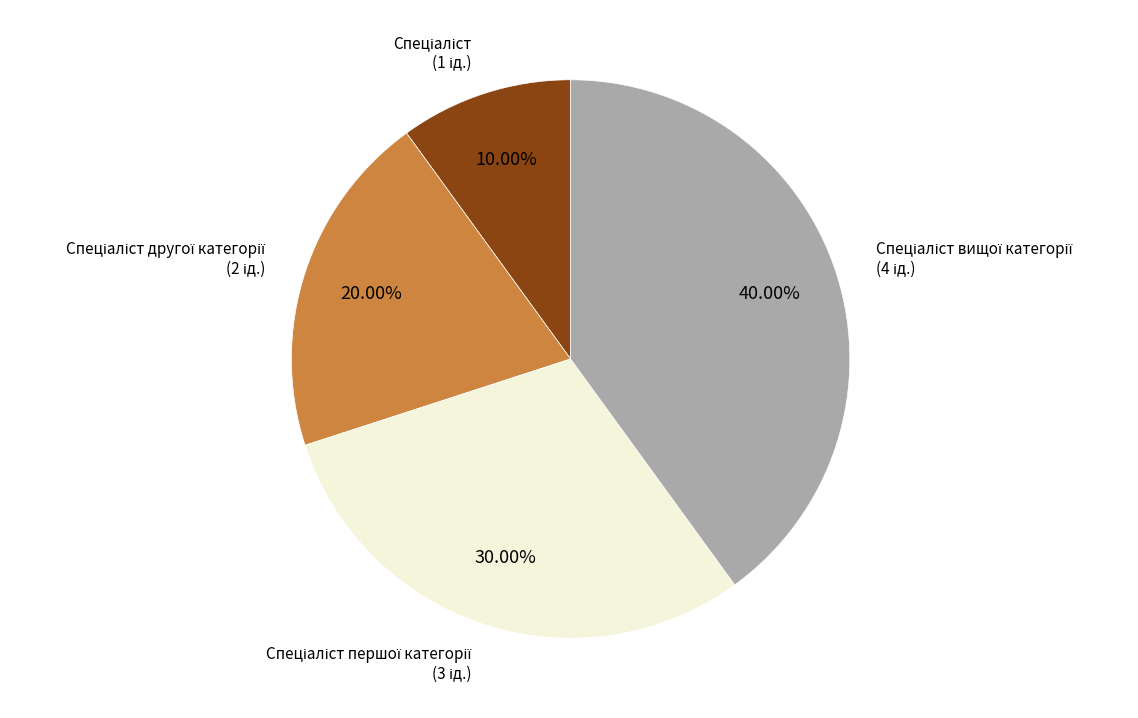

Does any single category account for the majority?

No